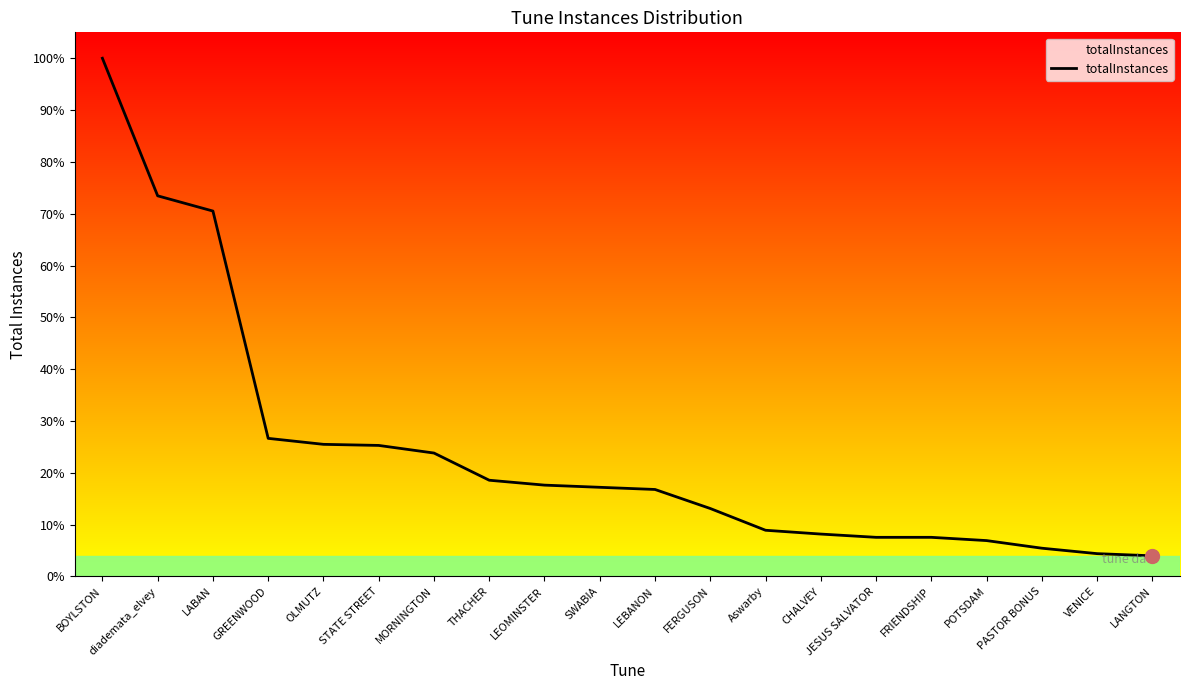

Reading right to left, list all the values displayed in this chart.

38	42	52	66	72	72	78	85	125	160	164	168	177	227	241	243	254	672	700	953